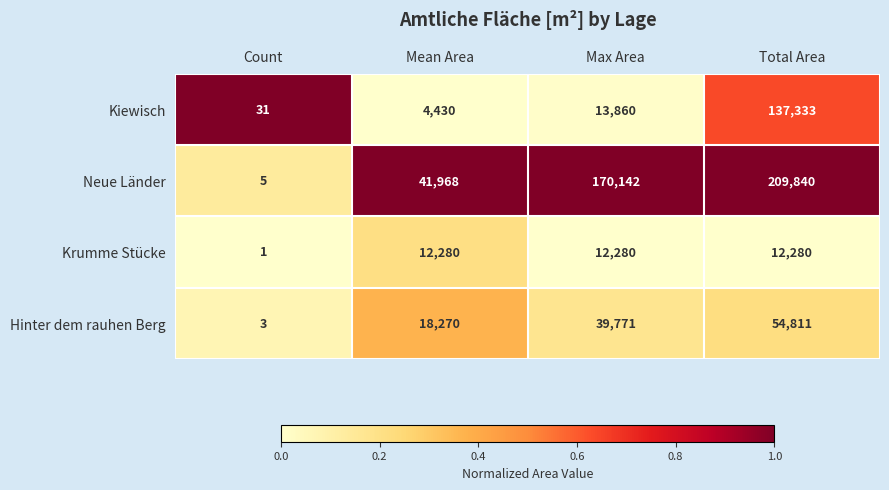

Reading left to right, what are all the values shown in this chart?

Kiewisch: Count=31	Mean Area=4430	Max Area=13860	Total Area=137333
Neue Länder: Count=5	Mean Area=41968	Max Area=170142	Total Area=209840
Krumme Stücke: Count=1	Mean Area=12280	Max Area=12280	Total Area=12280
Hinter dem rauhen Berg: Count=3	Mean Area=18270	Max Area=39771	Total Area=54811